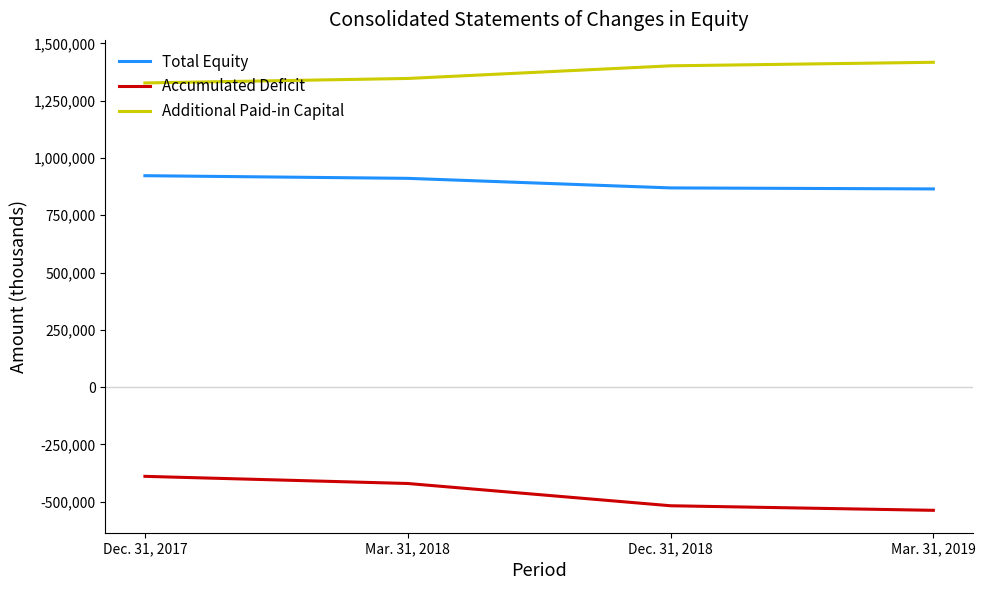

The value of Additional Paid-in Capital at Dec. 31, 2017 is 1874595. True or false?

False